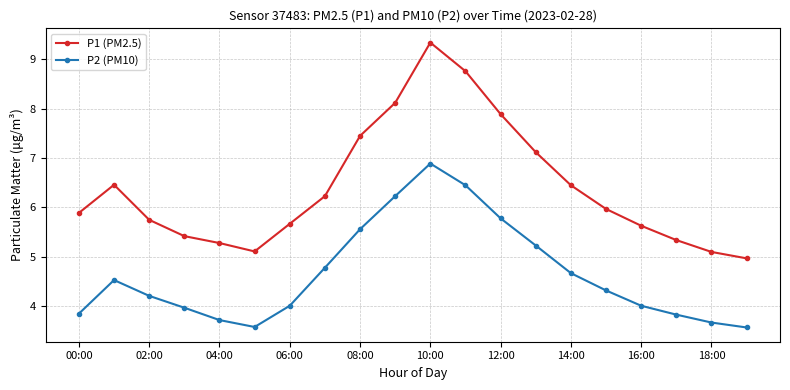

True or false: P1 (PM2.5) has more than 0 interior local peaks.

True